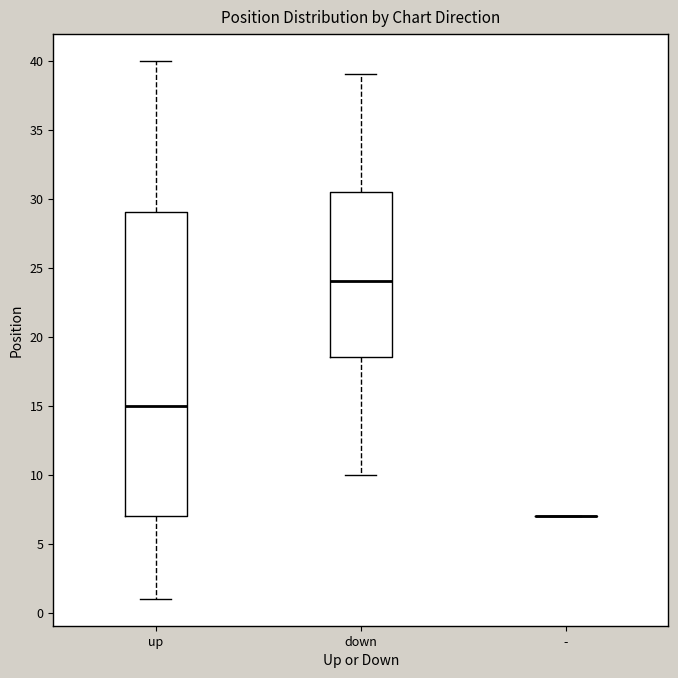

Reading left to right, transcribe this box plot: for each box, give where its median line is, the range the box spans, and where its two whiskers end, as read against the y-axis. The values are not printed on the chart, so give them approximately, as read against the axis.

up: median 15.0, box 7.0 to 29.0, whiskers 1.0 to 40.0
down: median 24.0, box 18.5 to 30.5, whiskers 10.0 to 39.0
-: box collapsed to a line at 7.0, whiskers 7.0 to 7.0